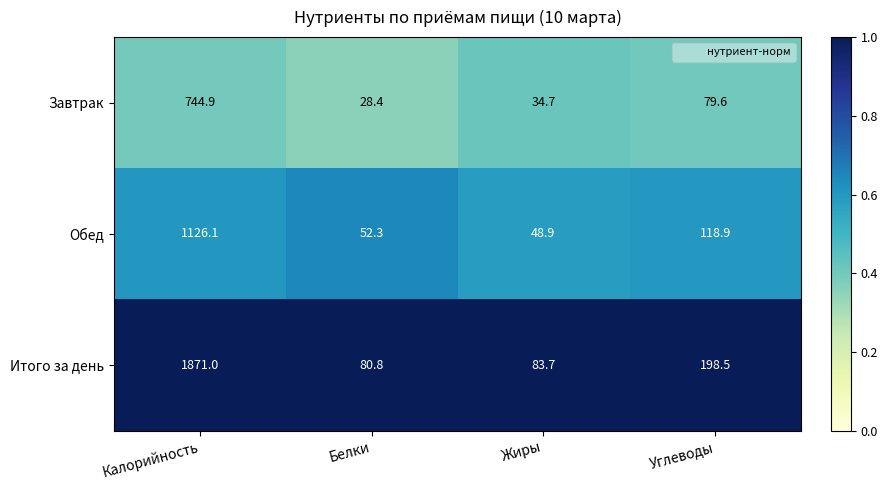

Which series has the largest total across all categories?

Итого за день